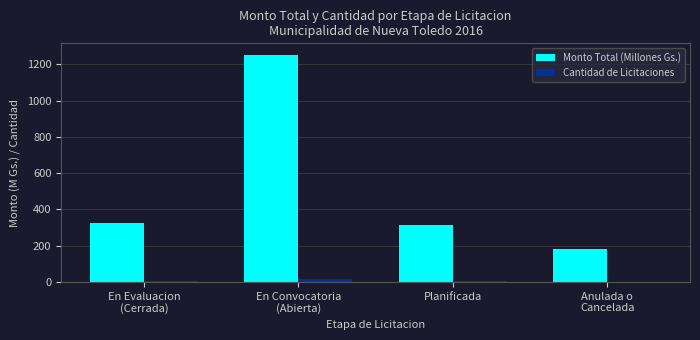

What are all the series names shown in the legend?

Monto Total (Millones Gs.), Cantidad de Licitaciones